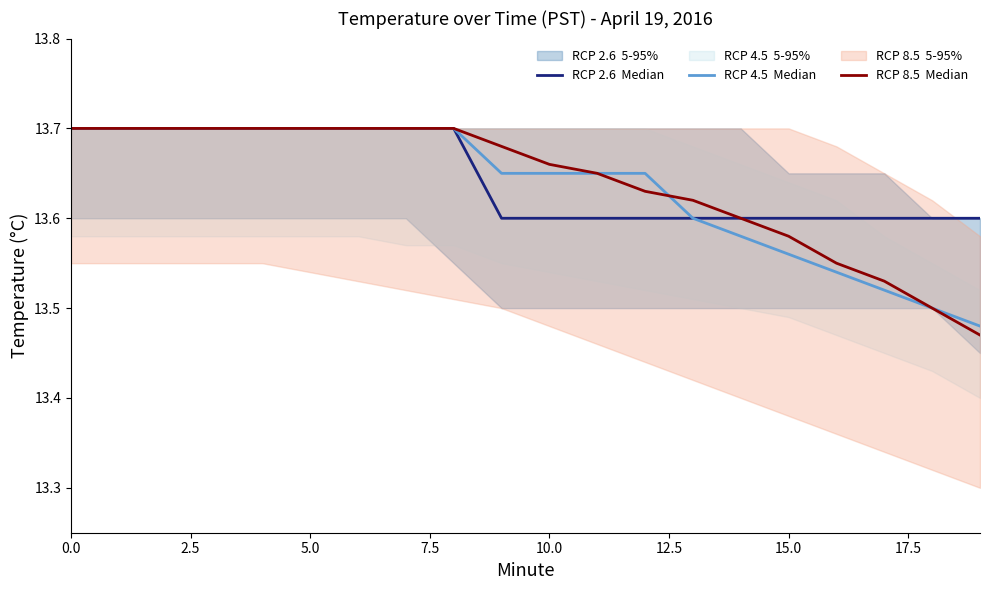

Does the chart have visible grid lines?

No